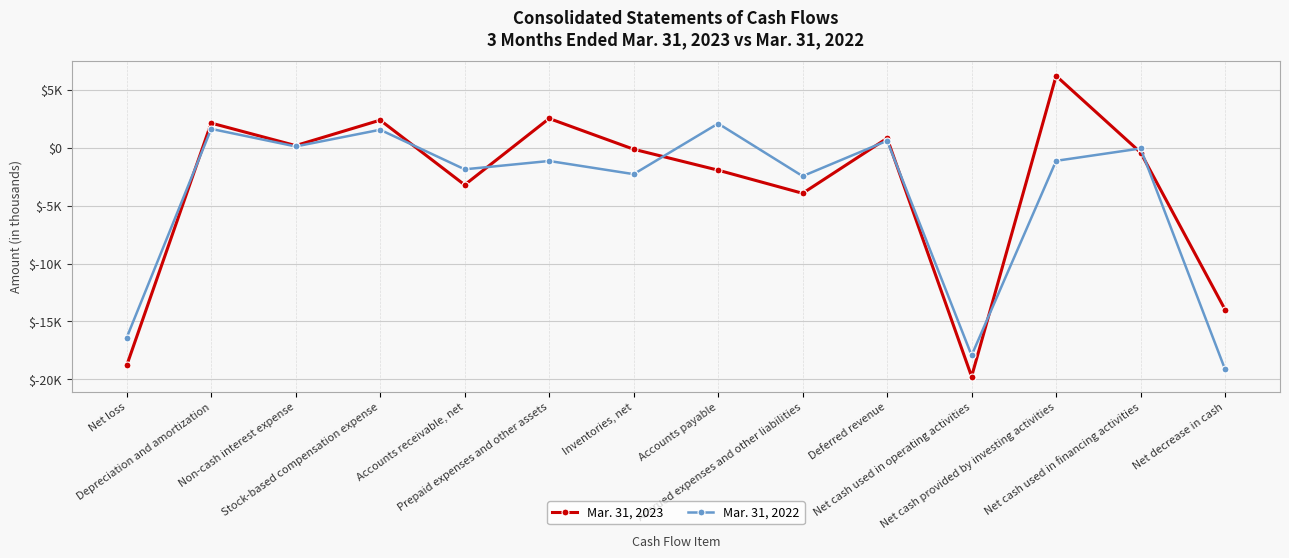

What is the spread (max minus min) of values at Net decrease in cash?

5160